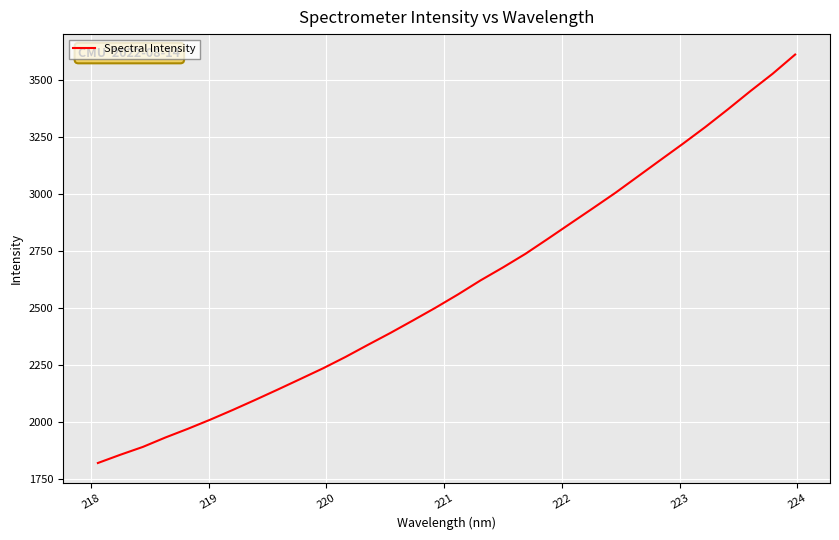

Reading left to right, list all the values displayed in this chart.

1819.5	1855.8	1890.2	1931.5	1969.7	2010.1	2052.7	2097.0	2142.3	2188.4	2234.9	2284.9	2338.2	2390.5	2445.2	2500.9	2559.2	2620.7	2677.7	2737.5	2803.5	2870.6	2937.4	3005.1	3076.9	3148.7	3220.2	3293.7	3371.1	3450.8	3527.8	3612.0